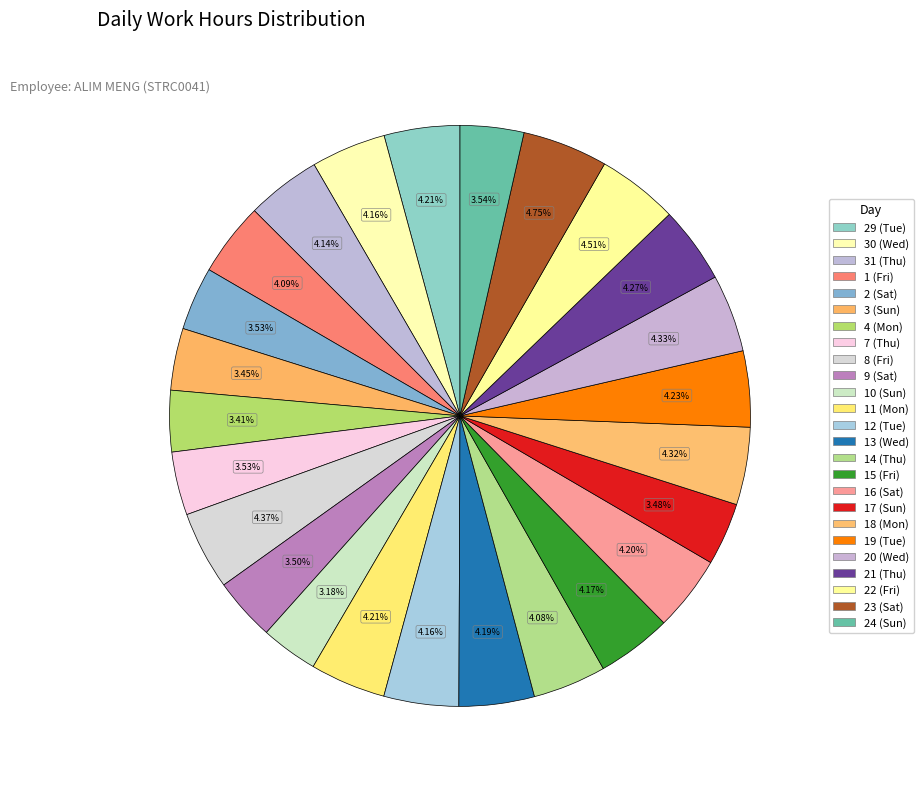

What percentage is the 2 (Sat) slice, to the nearest percent?

4%